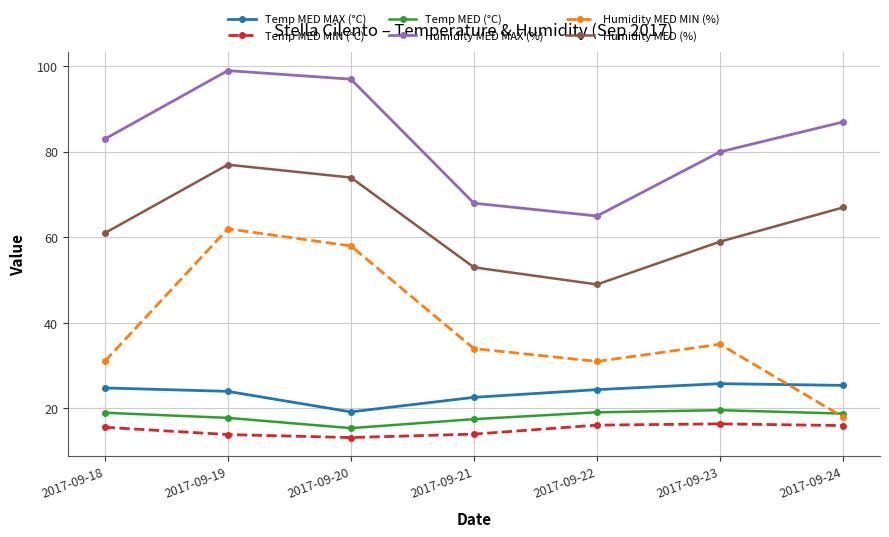

True or false: Temp MED MIN (°C) has a value of 27.6 at 2017-09-22.

False